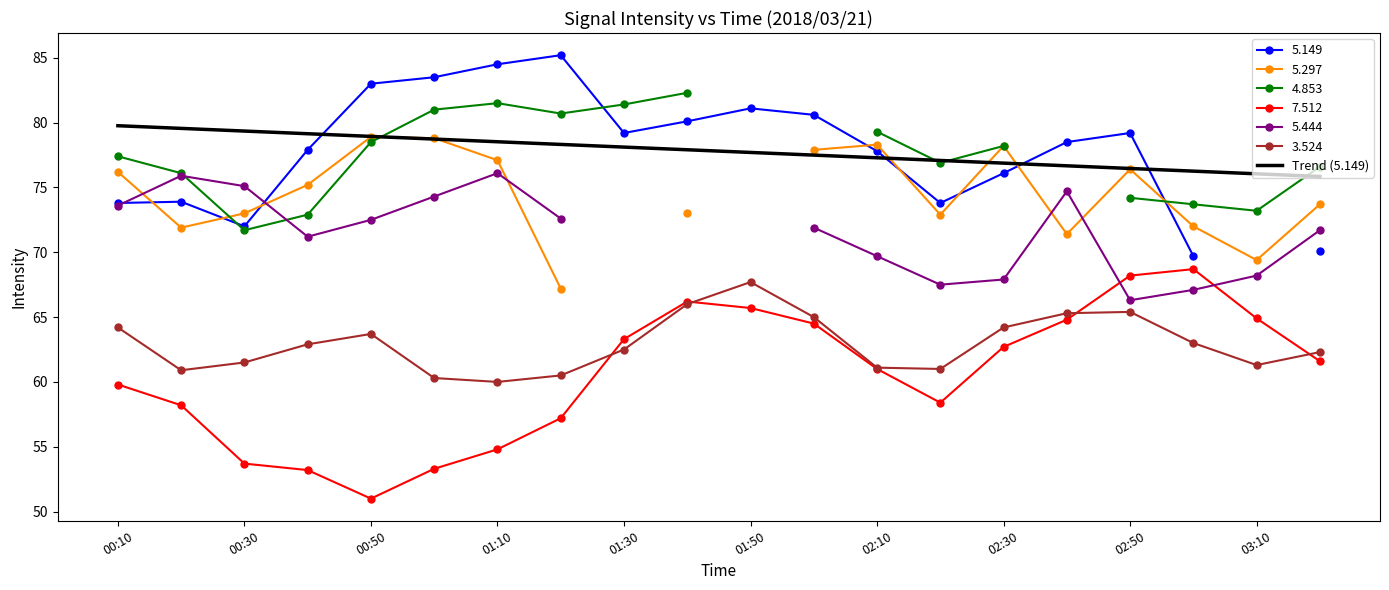

What is the lowest value of the 3.524 series?

60.0